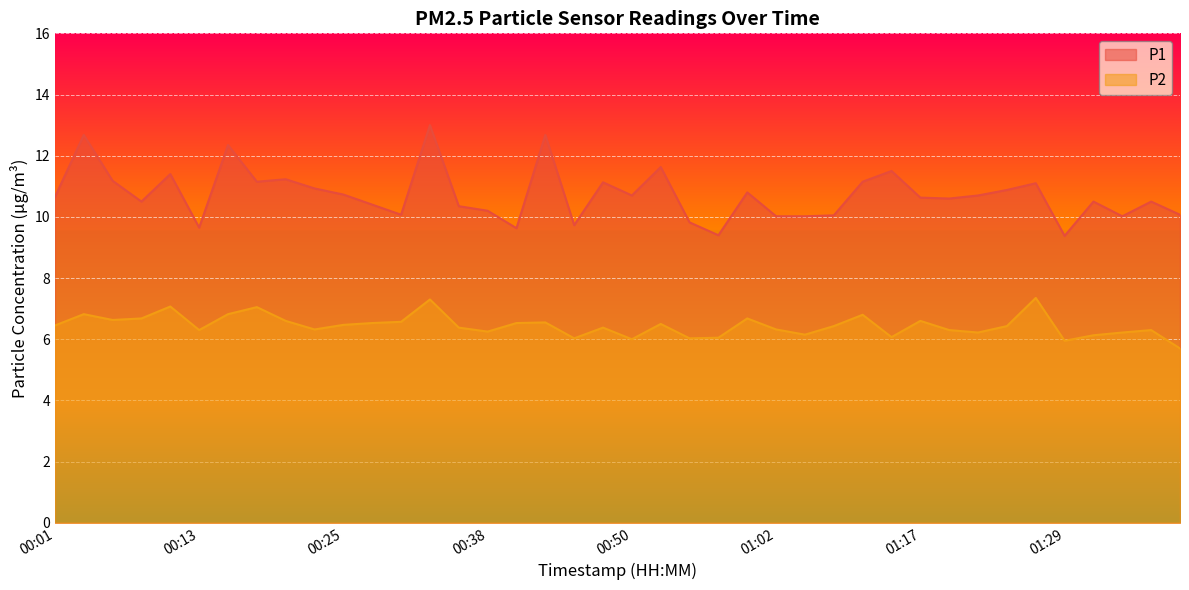

In P2, how many points are higher than both neighbors (excluding endpoints)?

12